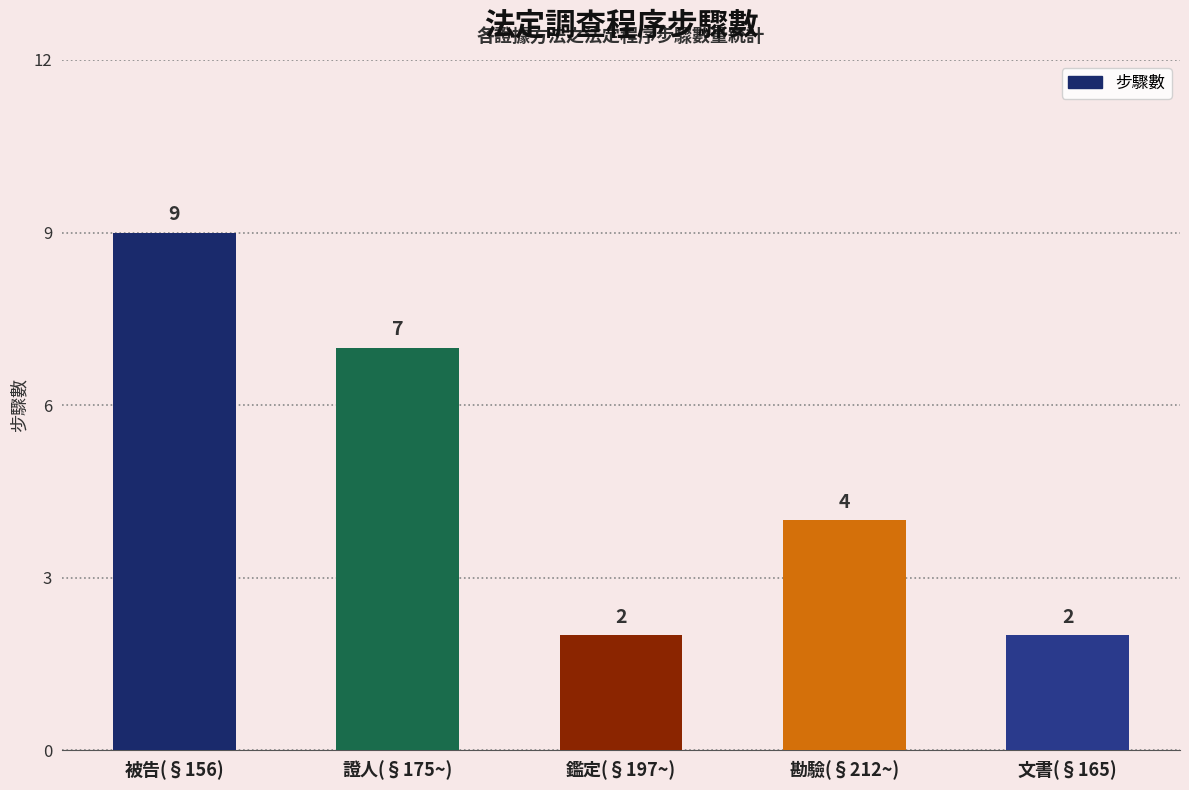

What is the sum of the values at 鑑定(§197~) and 被告(§156)?

11